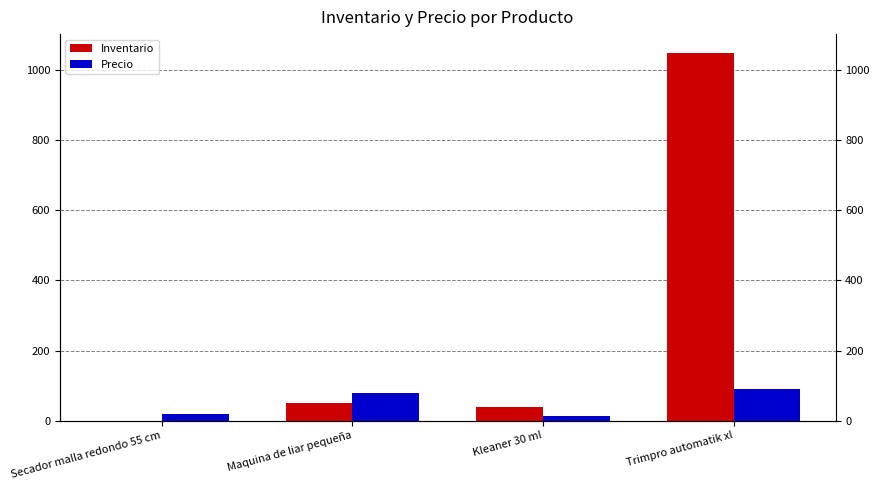

Which series changed the most between Maquina de liar pequeña and Kleaner 30 ml?

Precio